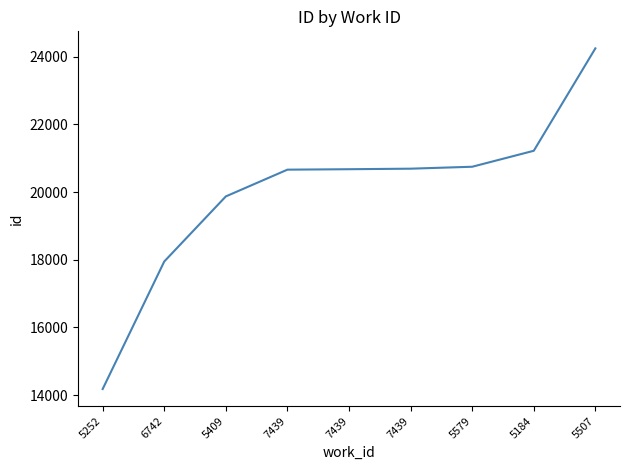

Between 6742 and 7439, which is larger?

7439